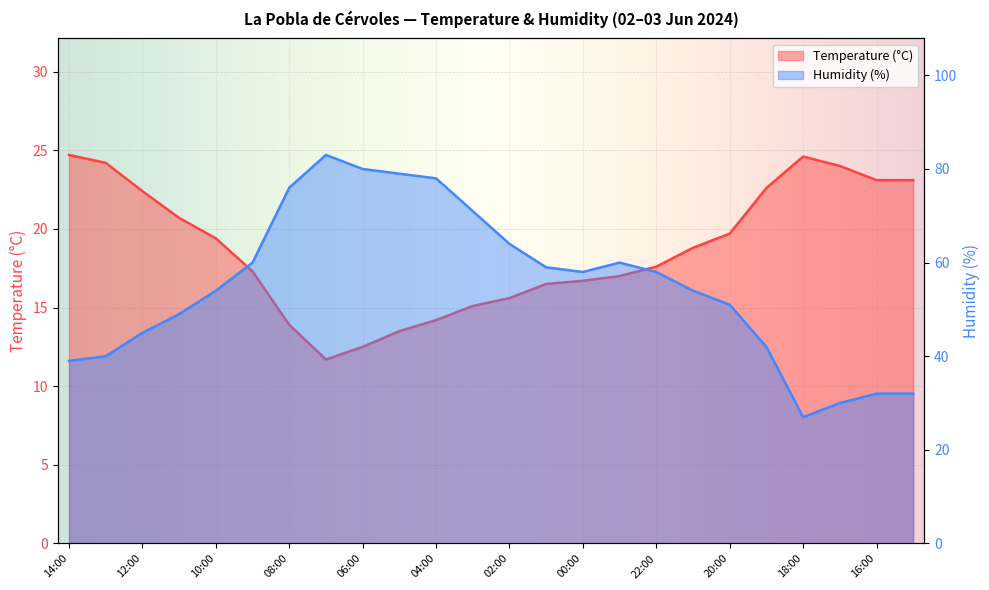

How many interior local peaks does the Humidity (%) series have?

2